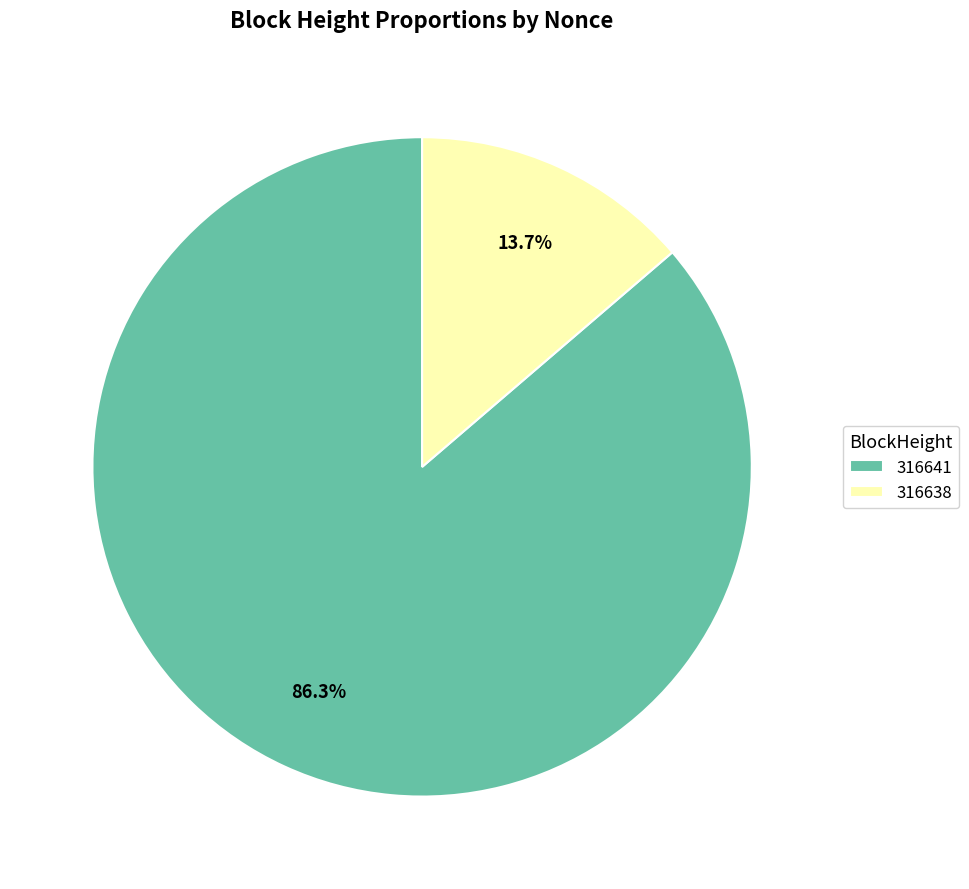

Between 316638 and 316641, which is larger?

316641